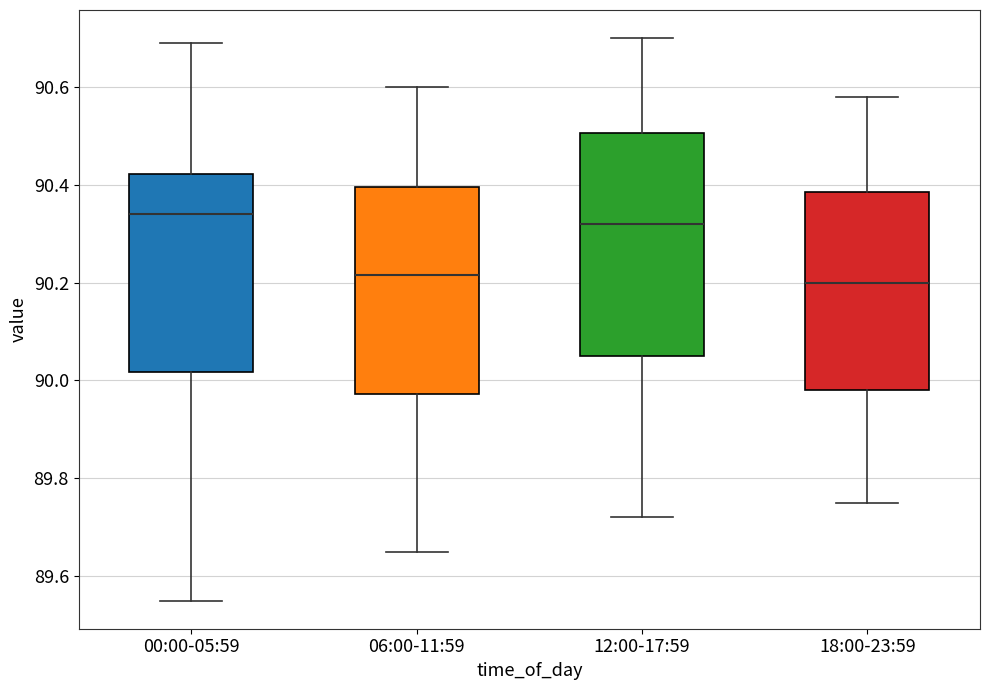

Reading left to right, read every box against the y-axis: the position of its median line, the range the box covers, and the ends of its whiskers. The values are not printed on the chart, so give them approximately, as read against the axis.

00:00-05:59: median 90.34, box 90.02 to 90.42, whiskers 89.56 to 90.70
06:00-11:59: median 90.22, box 89.98 to 90.40, whiskers 89.66 to 90.60
12:00-17:59: median 90.32, box 90.06 to 90.50, whiskers 89.72 to 90.70
18:00-23:59: median 90.20, box 89.98 to 90.38, whiskers 89.76 to 90.58